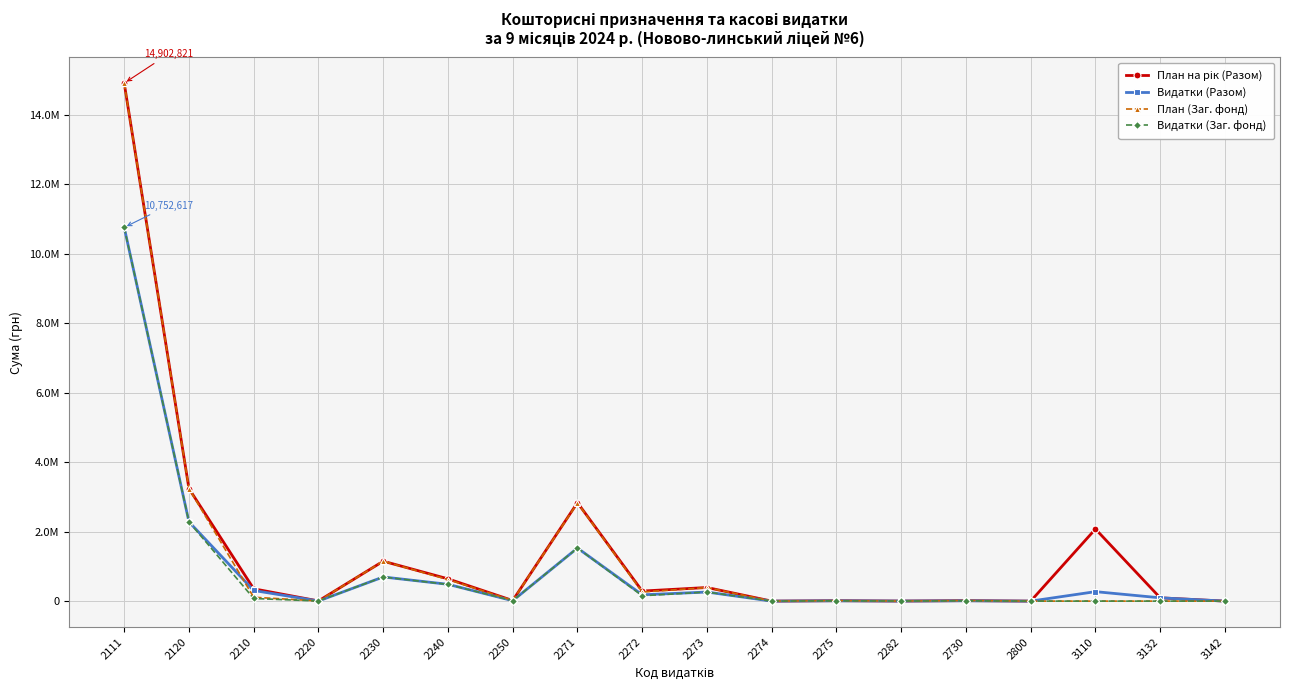

List the series in order of their peak value, highest first.

План на рік (Разом), План (Заг. фонд), Видатки (Разом), Видатки (Заг. фонд)